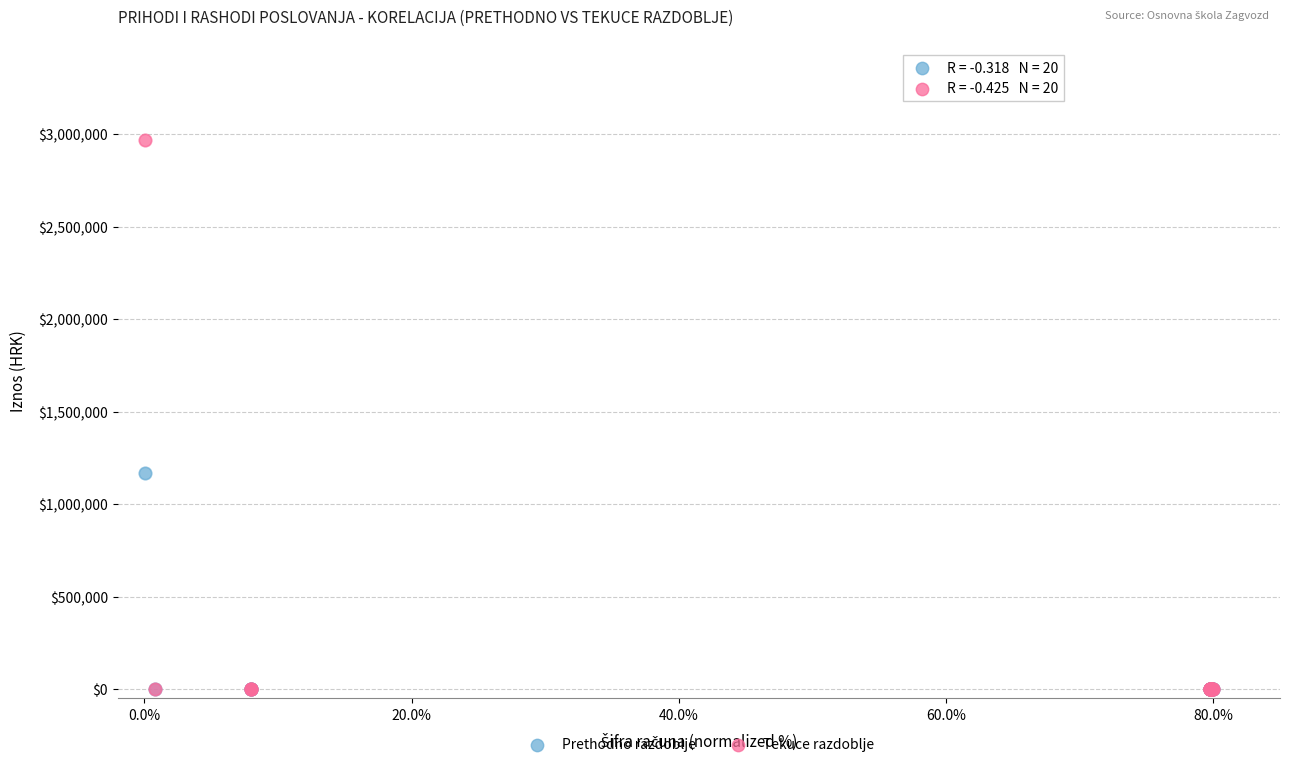

Which series reaches the maximum Y coordinate?

Tekuce razdoblje